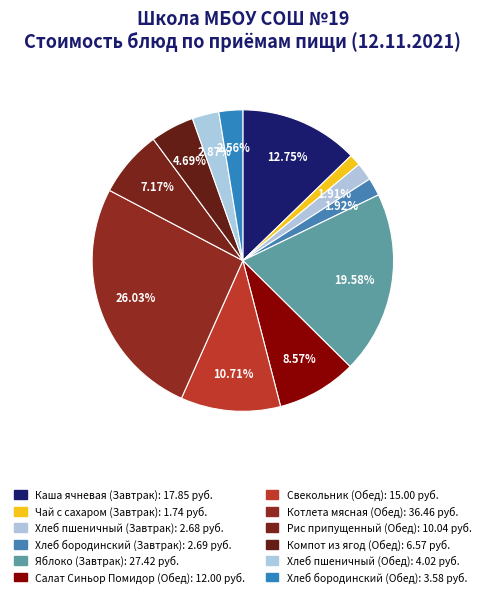

Is it true that Каша ячневая (Завтрак) is 26% of the pie?

False